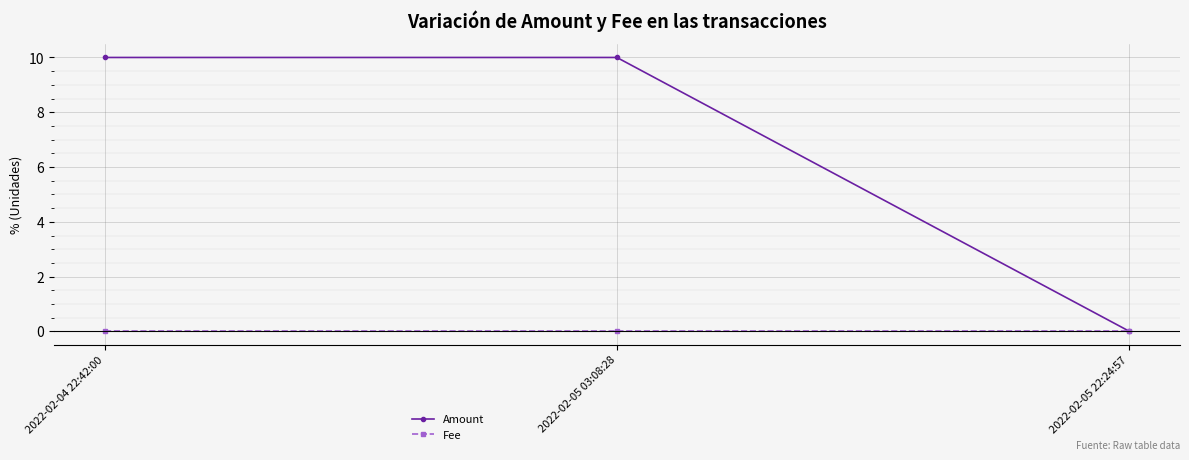

The Amount series shows 10.0 at 2022-02-05 03:08:28. True or false?

True